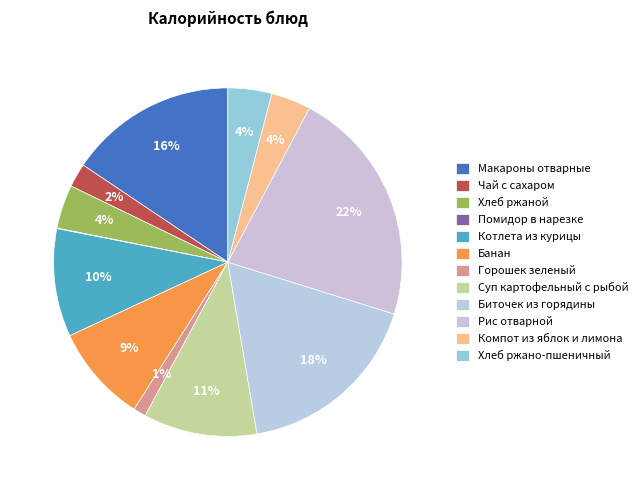

To the nearest percent, what percentage of the pie is Биточек из горядины?

18%